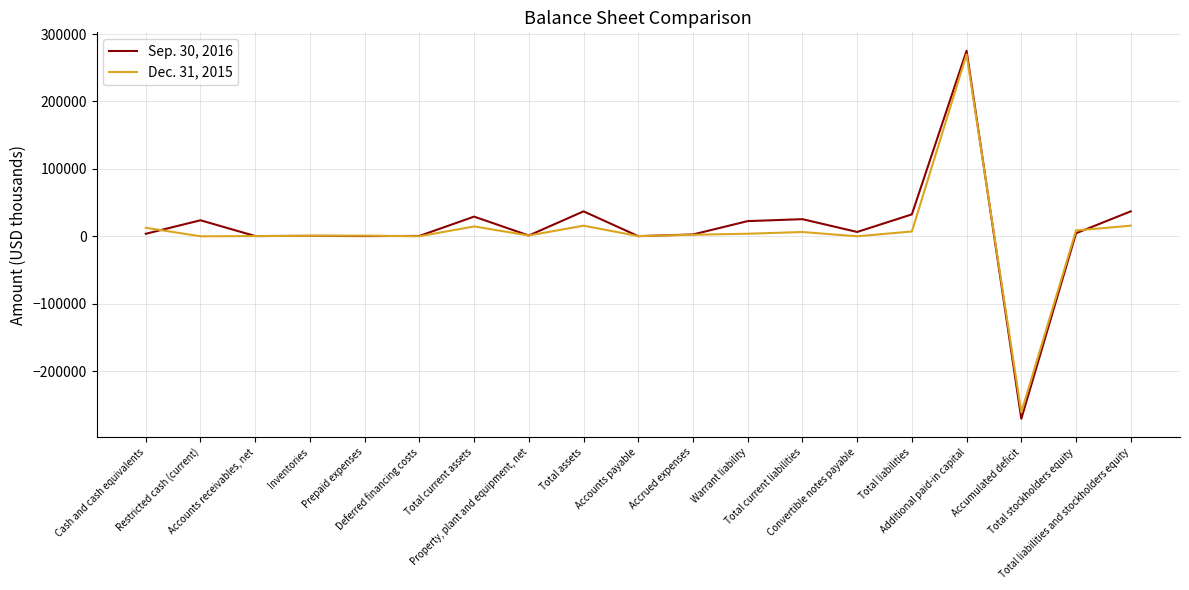

Which series changed the most between Convertible notes payable and Total liabilities and stockholders equity?

Sep. 30, 2016